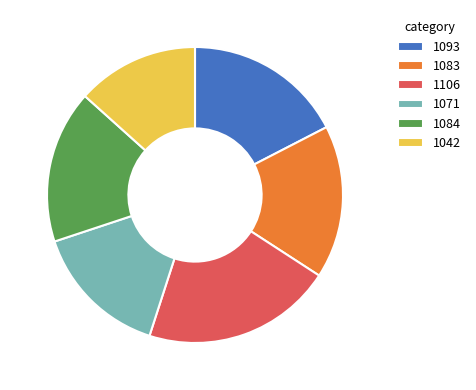

True or false: 1071 accounts for 9% of the total.

False